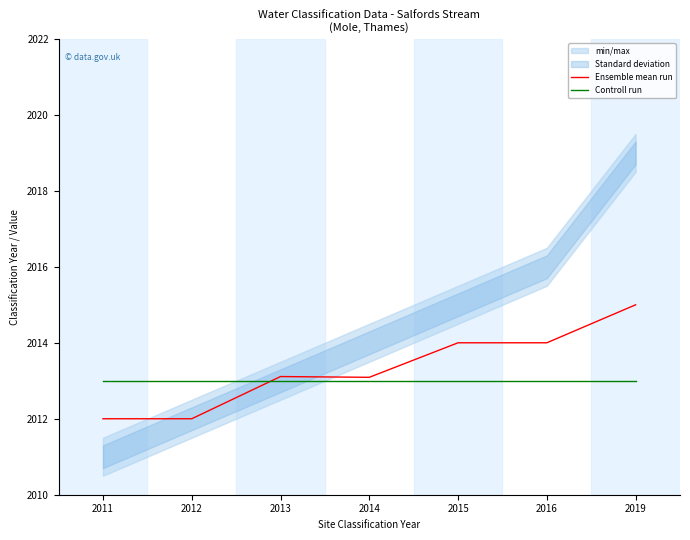

True or false: Ensemble mean run and Controll run cross at least once.

True